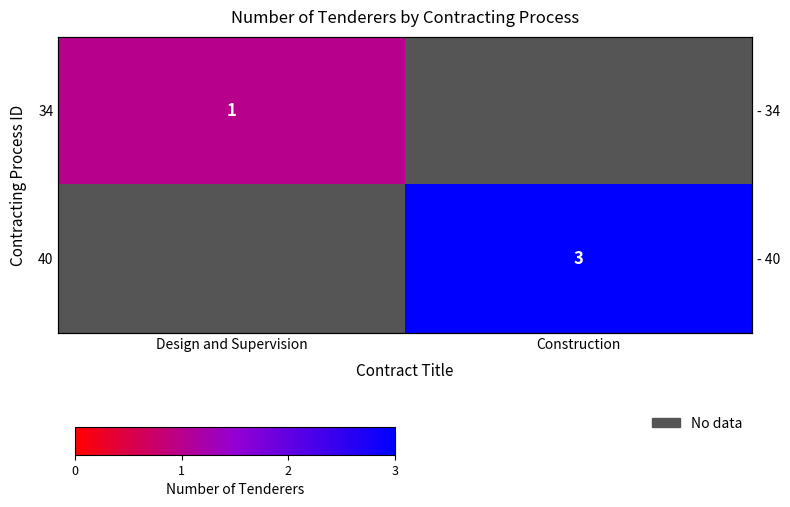

How many categories are shown in the chart?

2